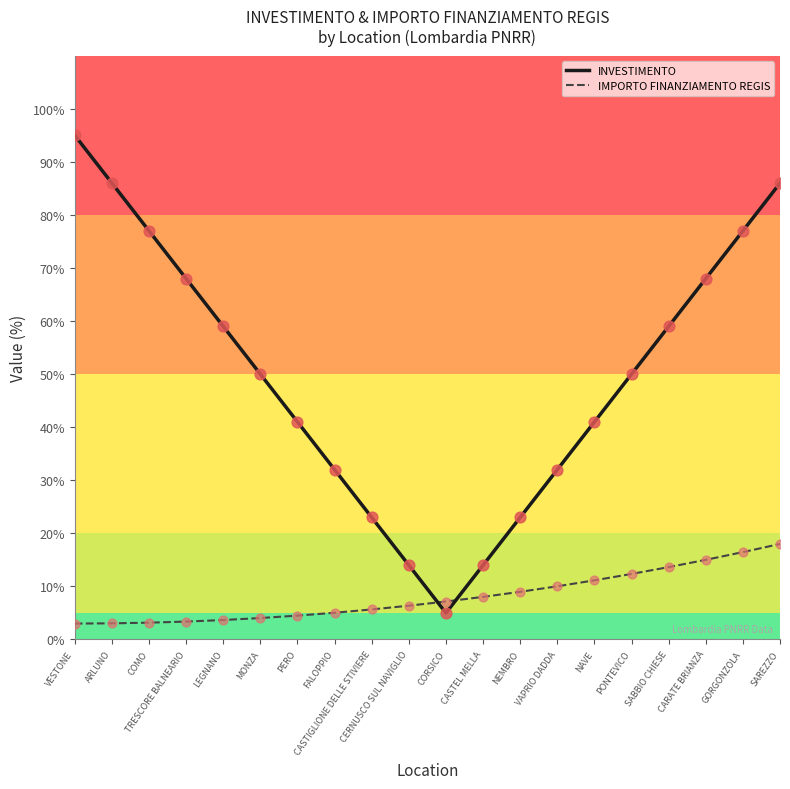

Between ARLUNO and CASTEL MELLA, which series saw the biggest shift?

INVESTIMENTO